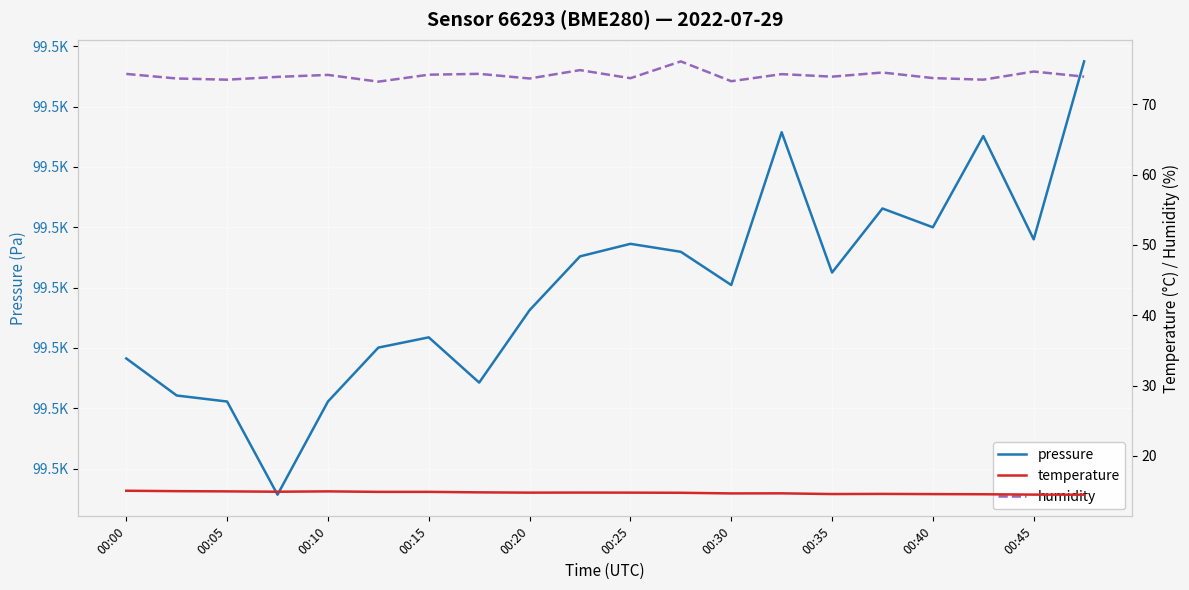

What is the greatest value displayed?

99503.8